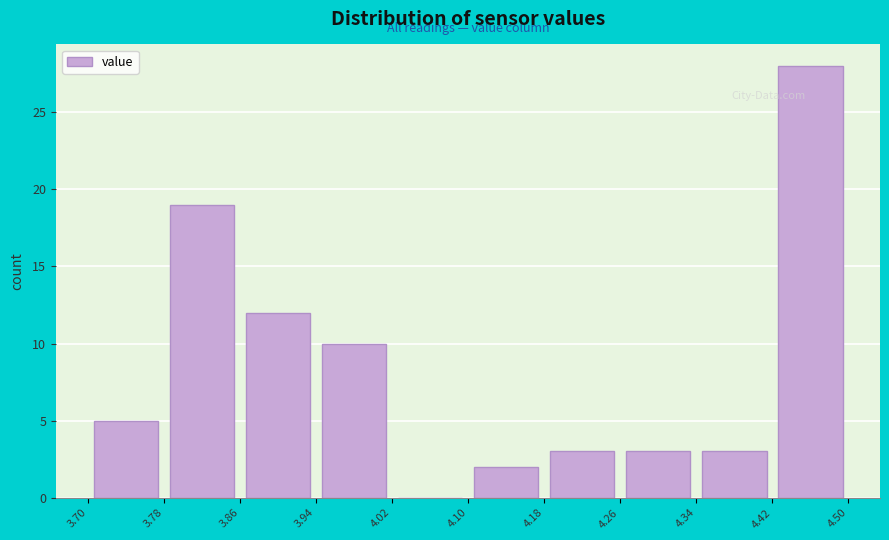

Which range on the x-axis has the tallest bar?

4.42 to 4.50